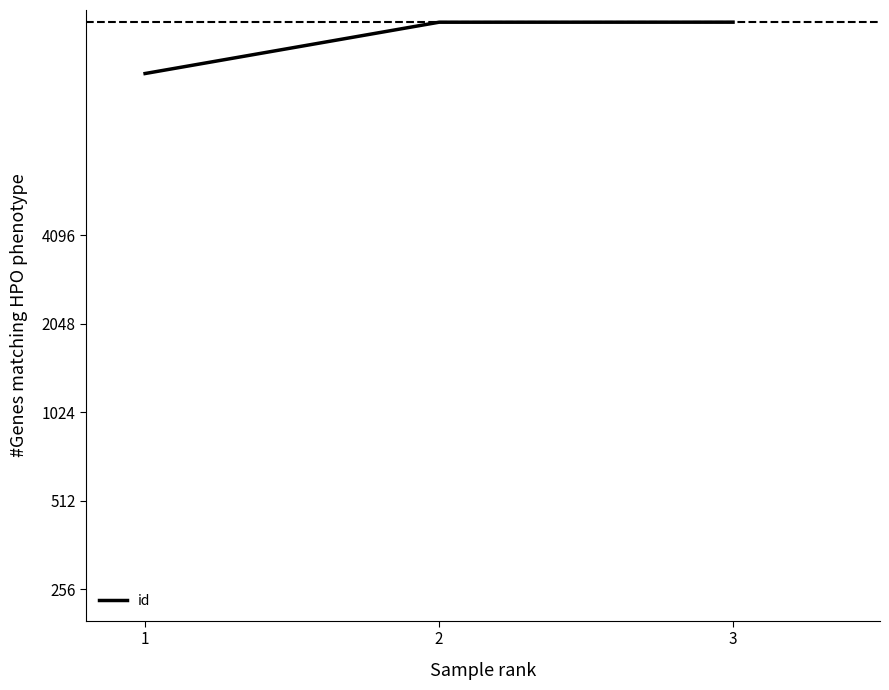

Is it true that the value at 1 is 5762?

False